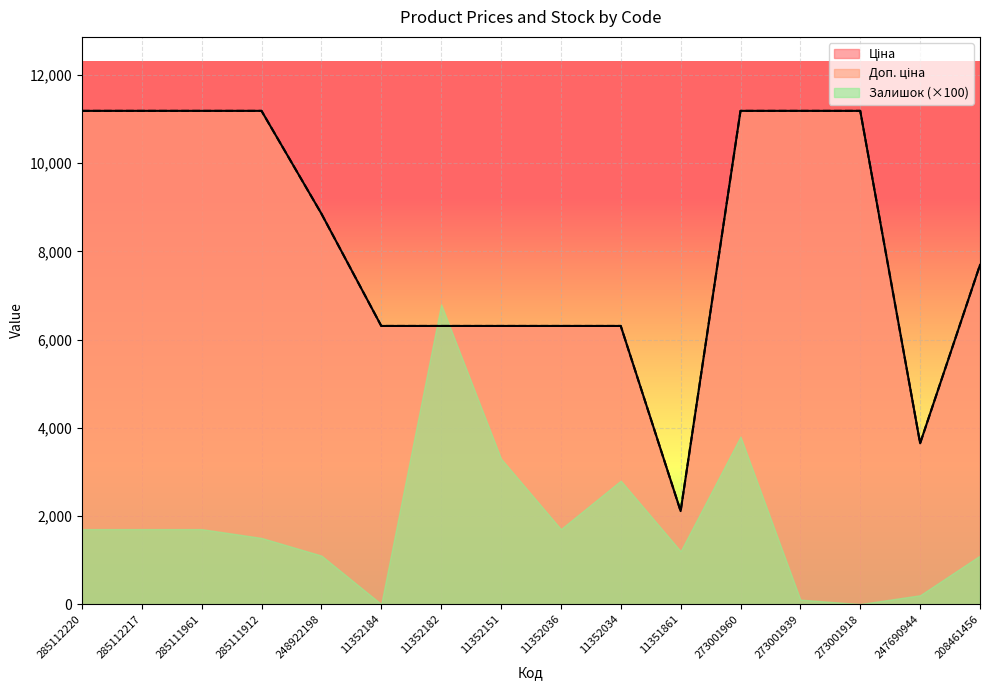

How many data points in Доп. ціна are above 8856?

8